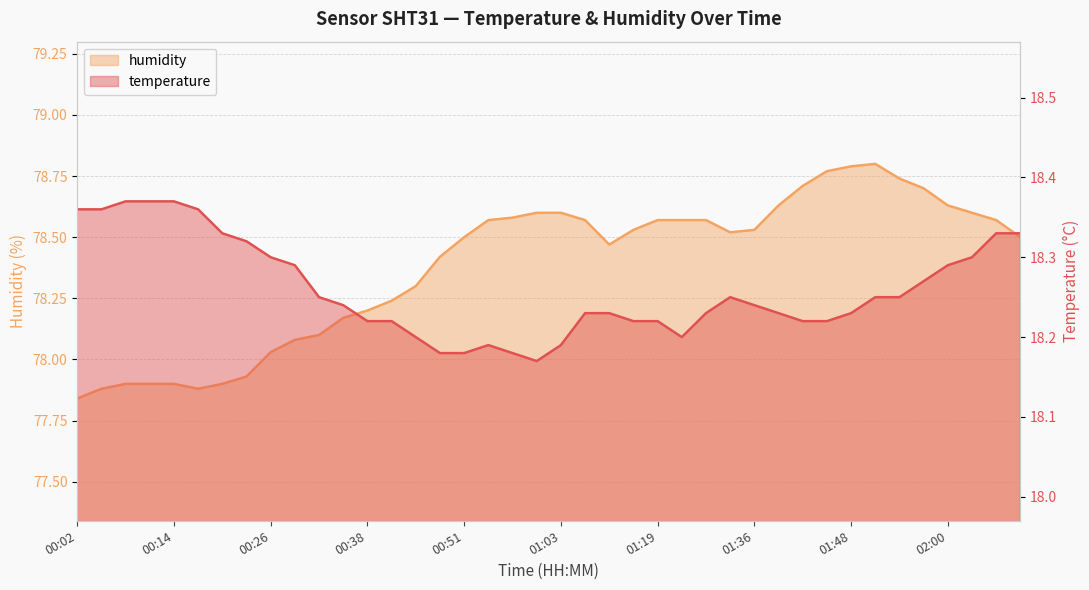

Reading left to right, what are all the values shown in this chart?

temperature: 00:02=18.4	00:05=18.4	00:08=18.4	00:11=18.4	00:14=18.4	00:17=18.4	00:20=18.3	00:23=18.3	00:26=18.3	00:29=18.3	00:32=18.2	00:35=18.2	00:38=18.2	00:41=18.2	00:44=18.2	00:47=18.2	00:51=18.2	00:54=18.2	00:57=18.2	01:00=18.2	01:03=18.2	01:06=18.2	01:09=18.2	01:16=18.2	01:19=18.2	01:22=18.2	01:29=18.2	01:32=18.2	01:36=18.2	01:39=18.2	01:42=18.2	01:45=18.2	01:48=18.2	01:51=18.2	01:54=18.2	01:57=18.3	02:00=18.3	02:03=18.3	02:06=18.3	02:09=18.3
humidity: 00:02=77.8	00:05=77.9	00:08=77.9	00:11=77.9	00:14=77.9	00:17=77.9	00:20=77.9	00:23=77.9	00:26=78.0	00:29=78.1	00:32=78.1	00:35=78.2	00:38=78.2	00:41=78.2	00:44=78.3	00:47=78.4	00:51=78.5	00:54=78.6	00:57=78.6	01:00=78.6	01:03=78.6	01:06=78.6	01:09=78.5	01:16=78.5	01:19=78.6	01:22=78.6	01:29=78.6	01:32=78.5	01:36=78.5	01:39=78.6	01:42=78.7	01:45=78.8	01:48=78.8	01:51=78.8	01:54=78.7	01:57=78.7	02:00=78.6	02:03=78.6	02:06=78.6	02:09=78.5